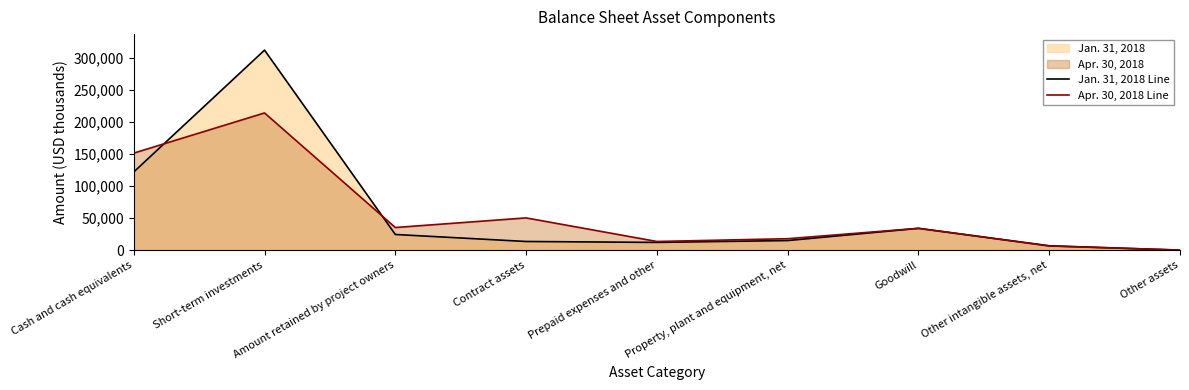

Rank the series by their maximum value, from highest to lowest.

Jan. 31, 2018 Line, Apr. 30, 2018 Line